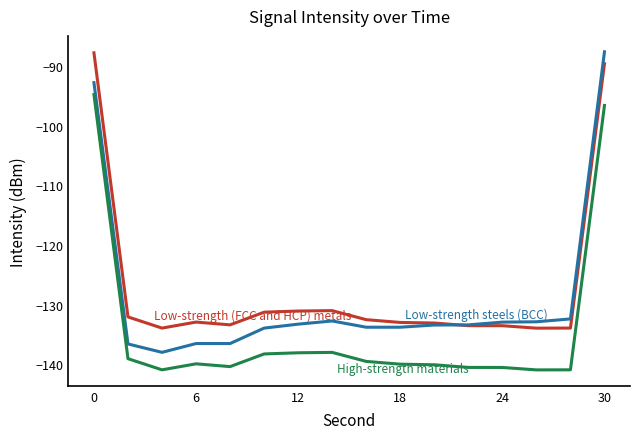

What is the smallest value displayed?

-141.0